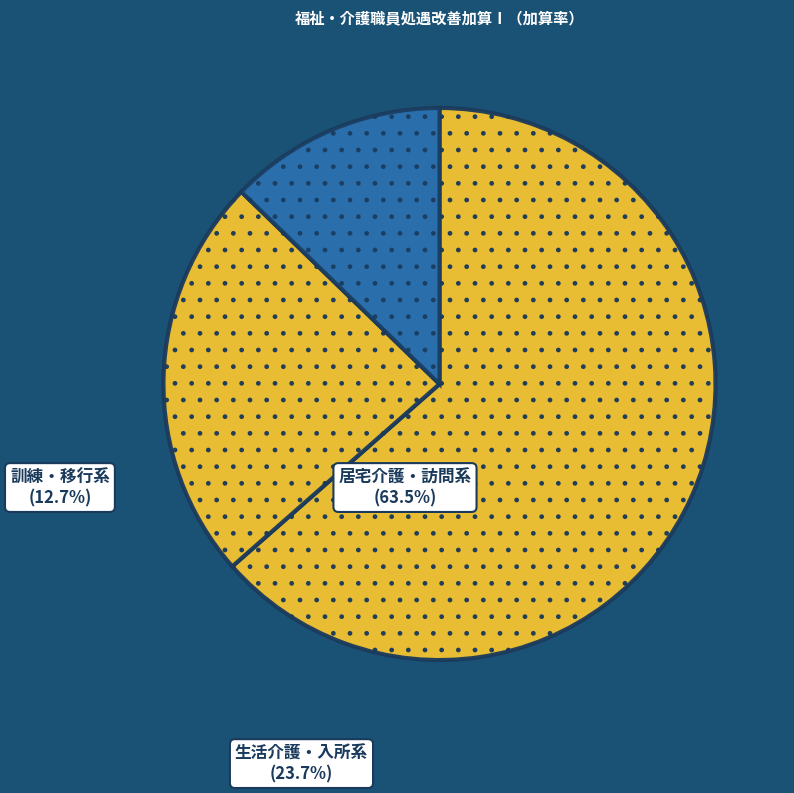

How many slices are in this pie chart?

3